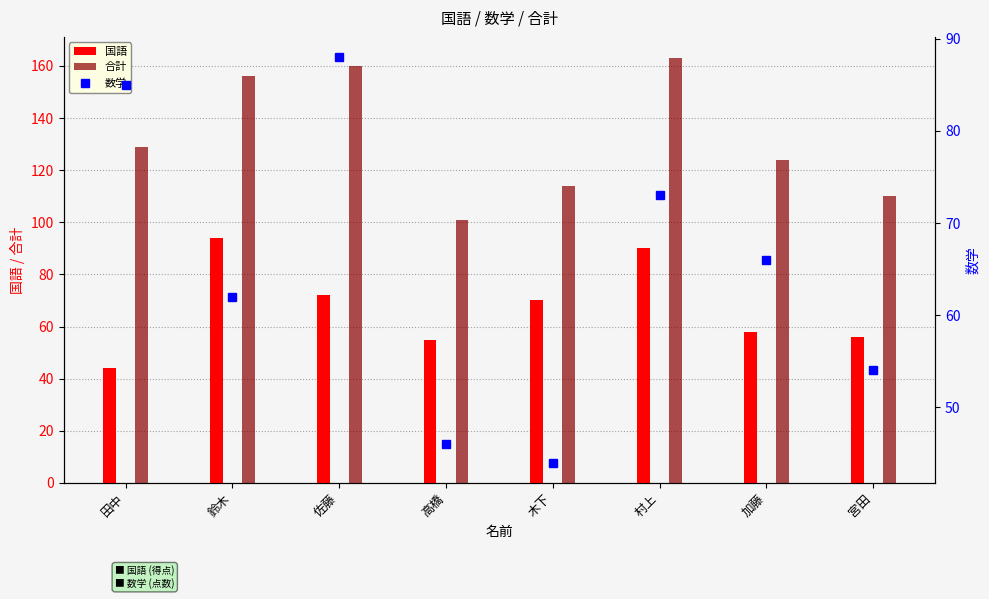

Reading left to right, what are all the values shown in this chart?

国語: 44	94	72	55	70	90	58	56
合計: 129	156	160	101	114	163	124	110
数学: 85	62	88	46	44	73	66	54